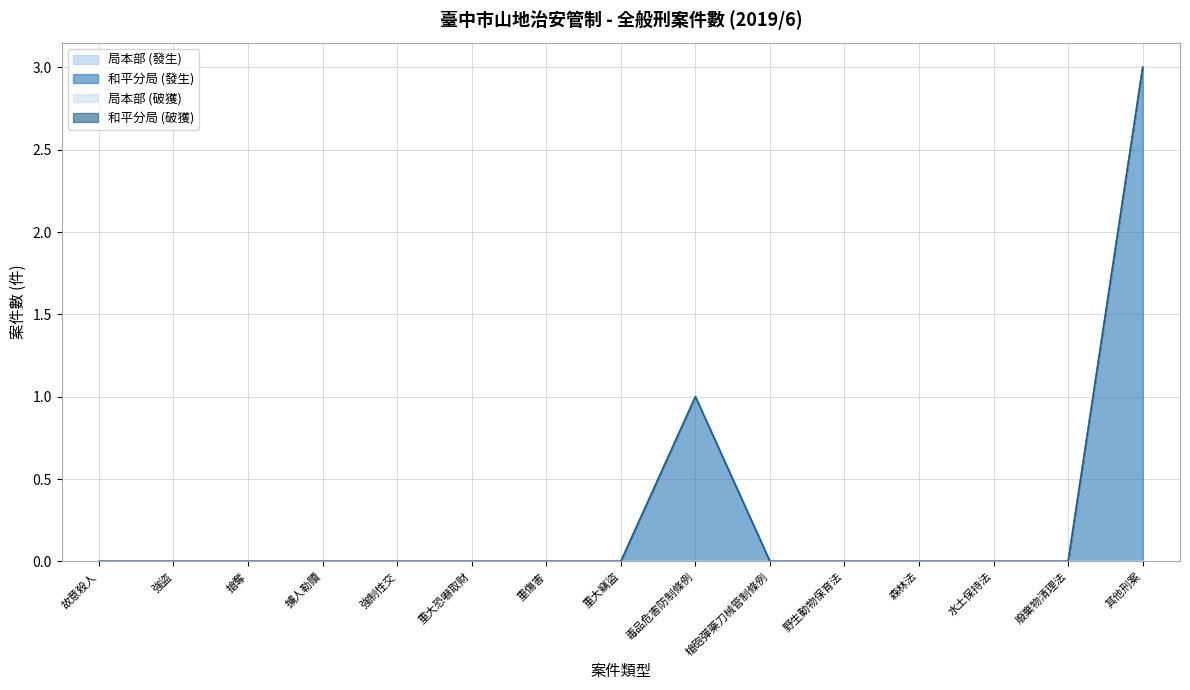

Reading left to right, list all the values displayed in this chart.

局本部 (發生): 0	0	0	0	0	0	0	0	0	0	0	0	0	0	0
和平分局 (發生): 0	0	0	0	0	0	0	0	1	0	0	0	0	0	3
局本部 (破獲): 0	0	0	0	0	0	0	0	0	0	0	0	0	0	0
和平分局 (破獲): 0	0	0	0	0	0	0	0	0	0	0	0	0	0	0